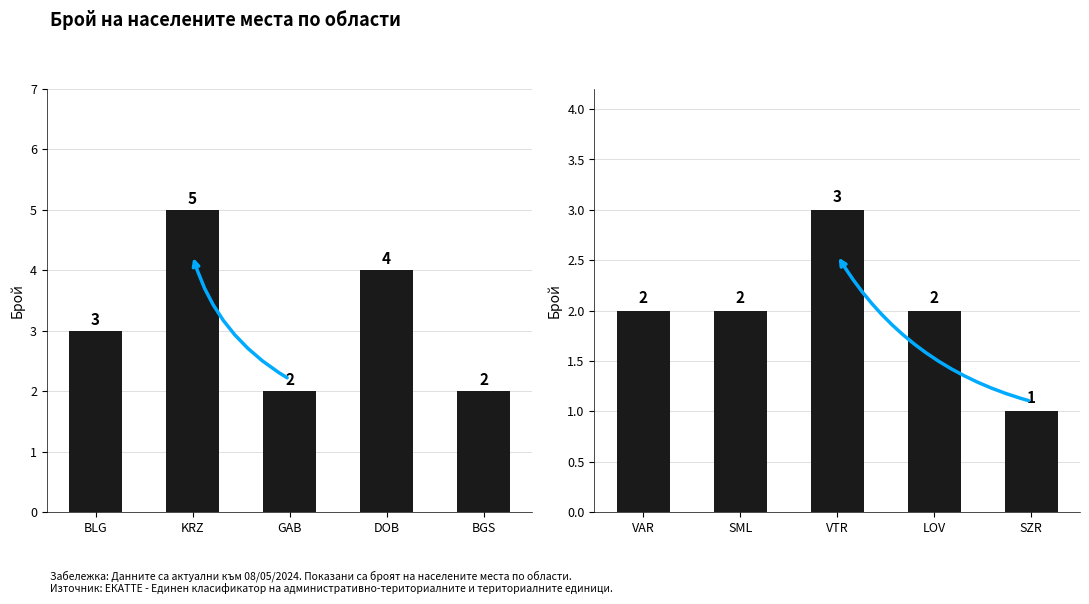

Count the values in the range 2 to 3.

4